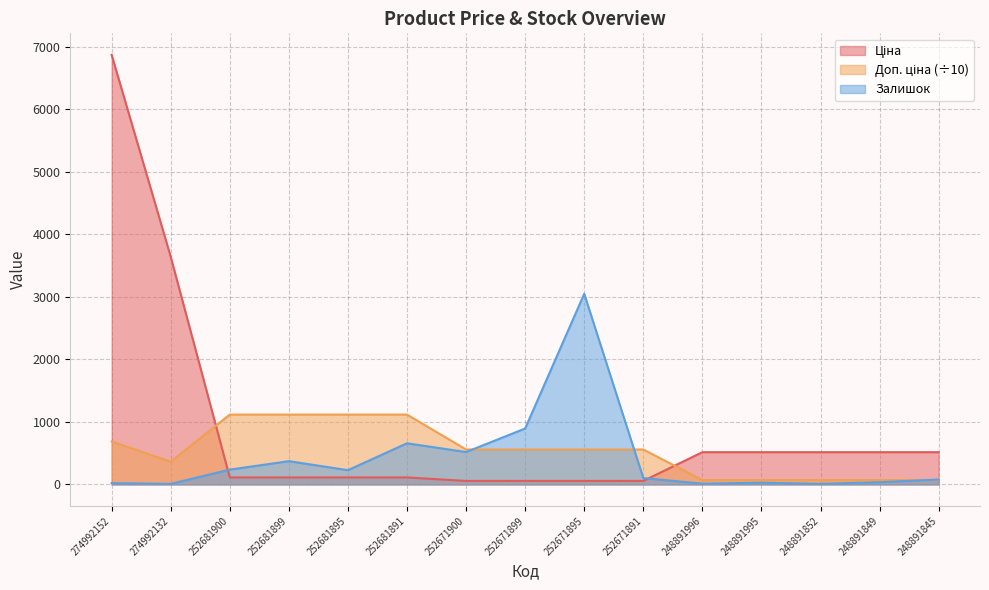

At which category does Доп. ціна reach its first local valley?

274992132